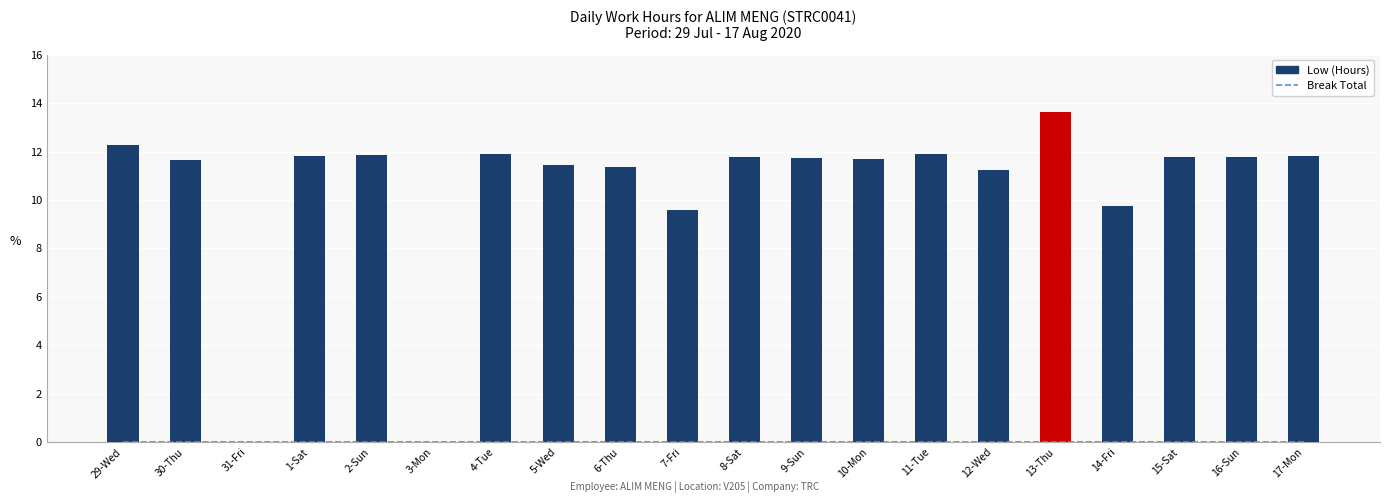

What position from the left is 15-Sat?

18